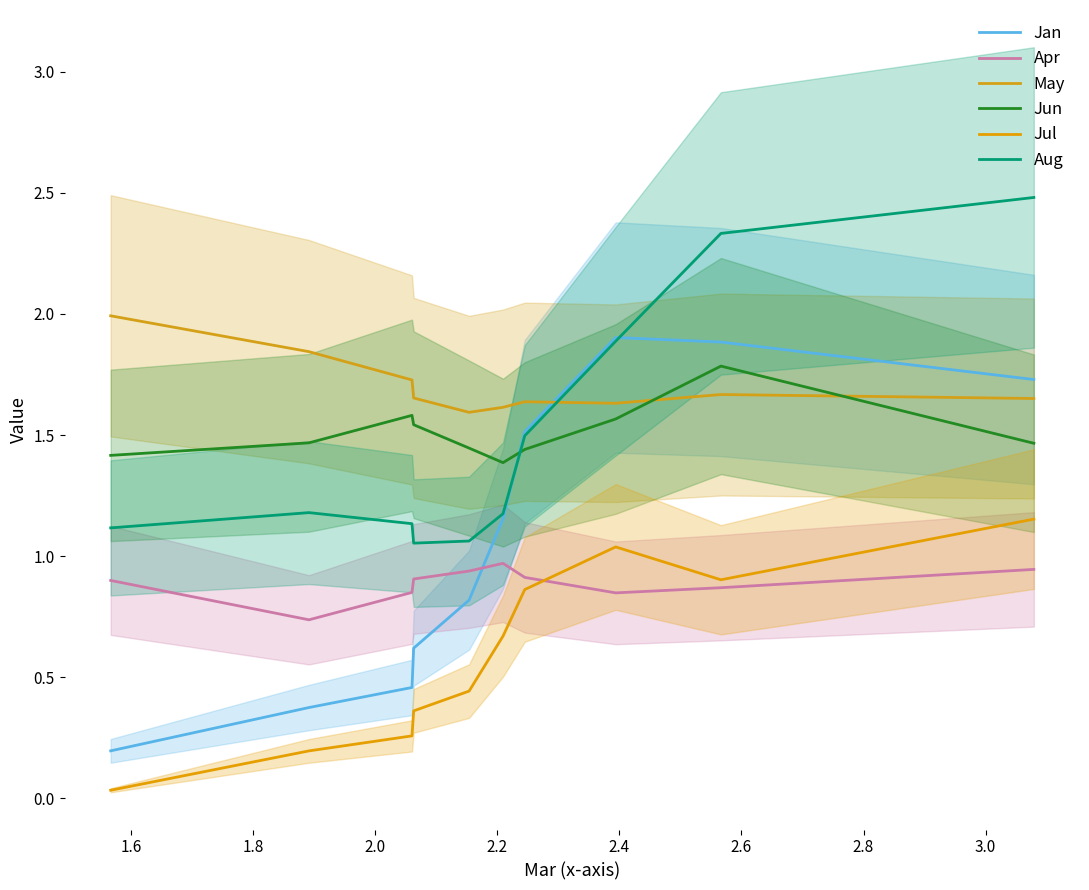

What are all the series names shown in the legend?

Jan, Apr, May, Jun, Jul, Aug